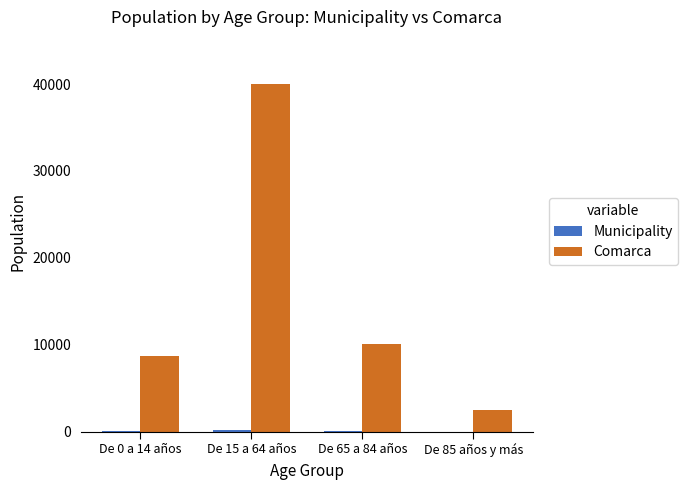

Which label corresponds to the largest value in the chart?

De 15 a 64 años